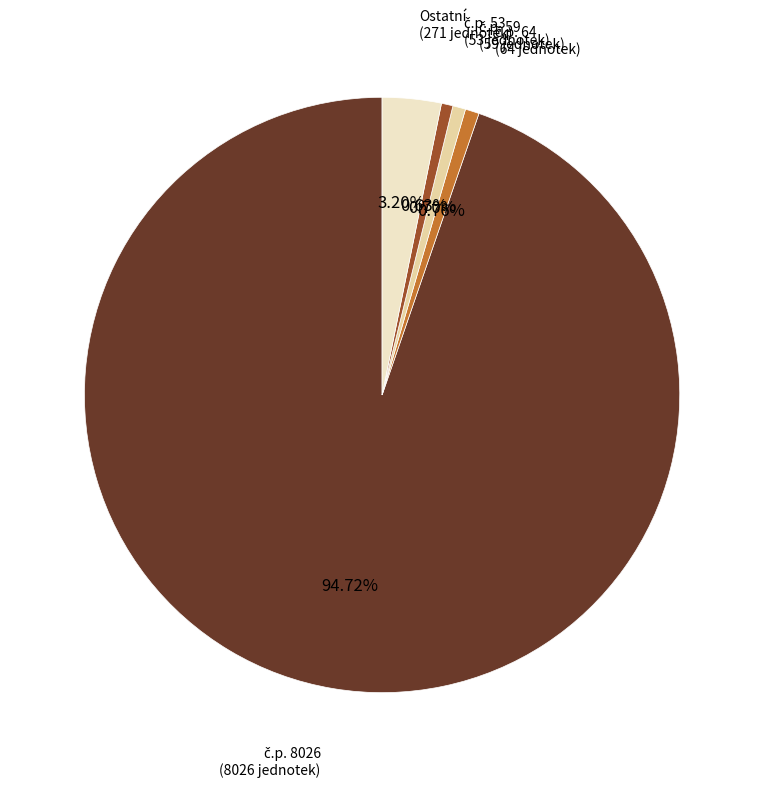

Is there a majority slice in this chart?

Yes